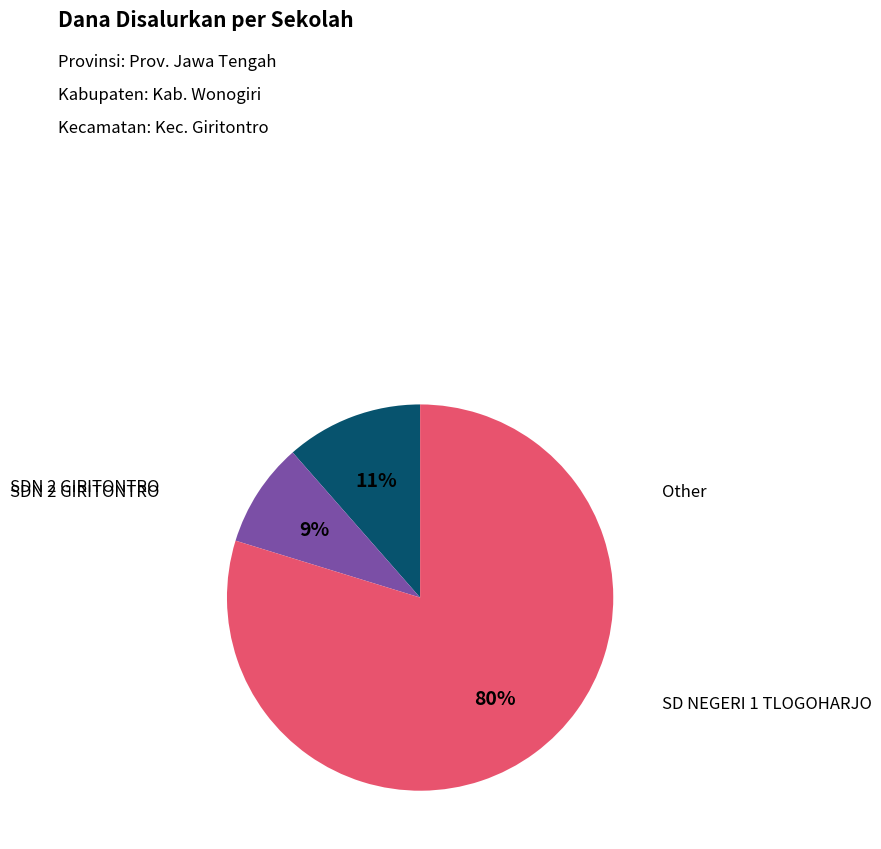

Does any single category account for the majority?

Yes